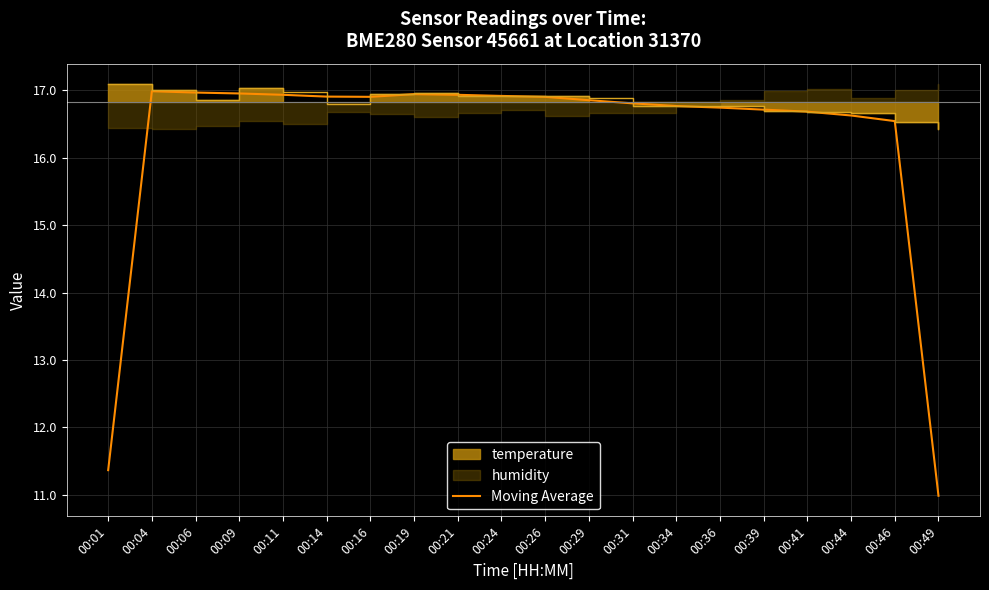

How many lines are shown in the chart?

1